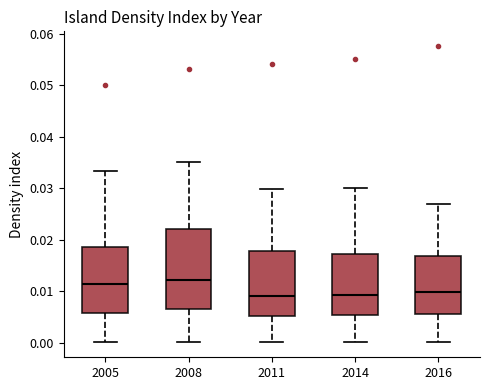

Where is the upper edge of the box at x = 2014 on the y-axis? The values are not printed on the chart, so give them approximately, as read against the axis.

0.017